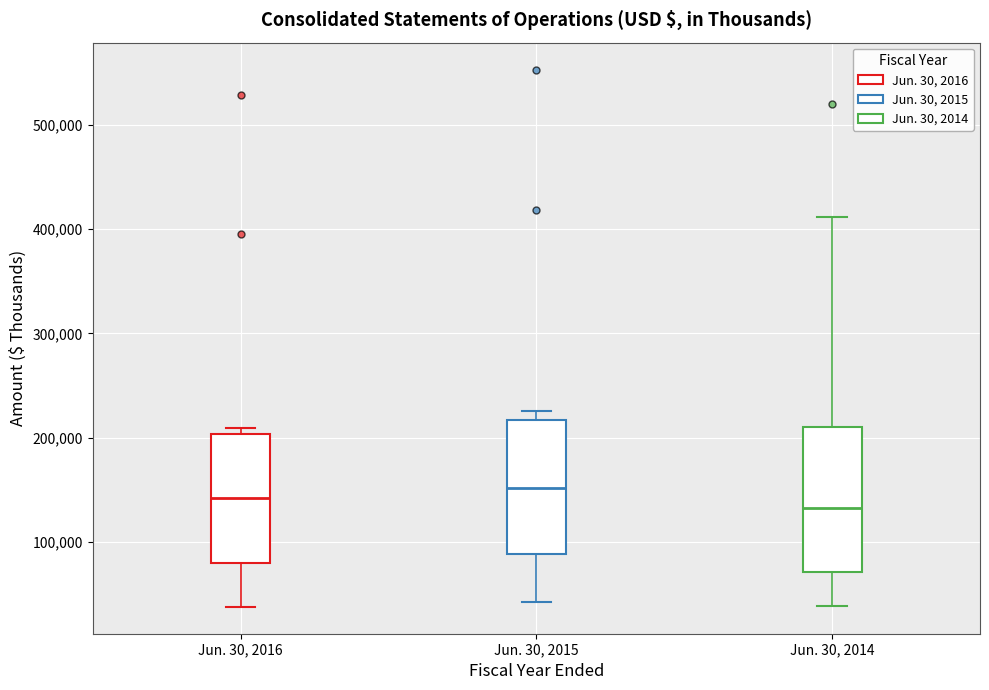

Where is the lower edge of the box for Jun. 30, 2015 on the y-axis? The values are not printed on the chart, so give them approximately, as read against the axis.

90000